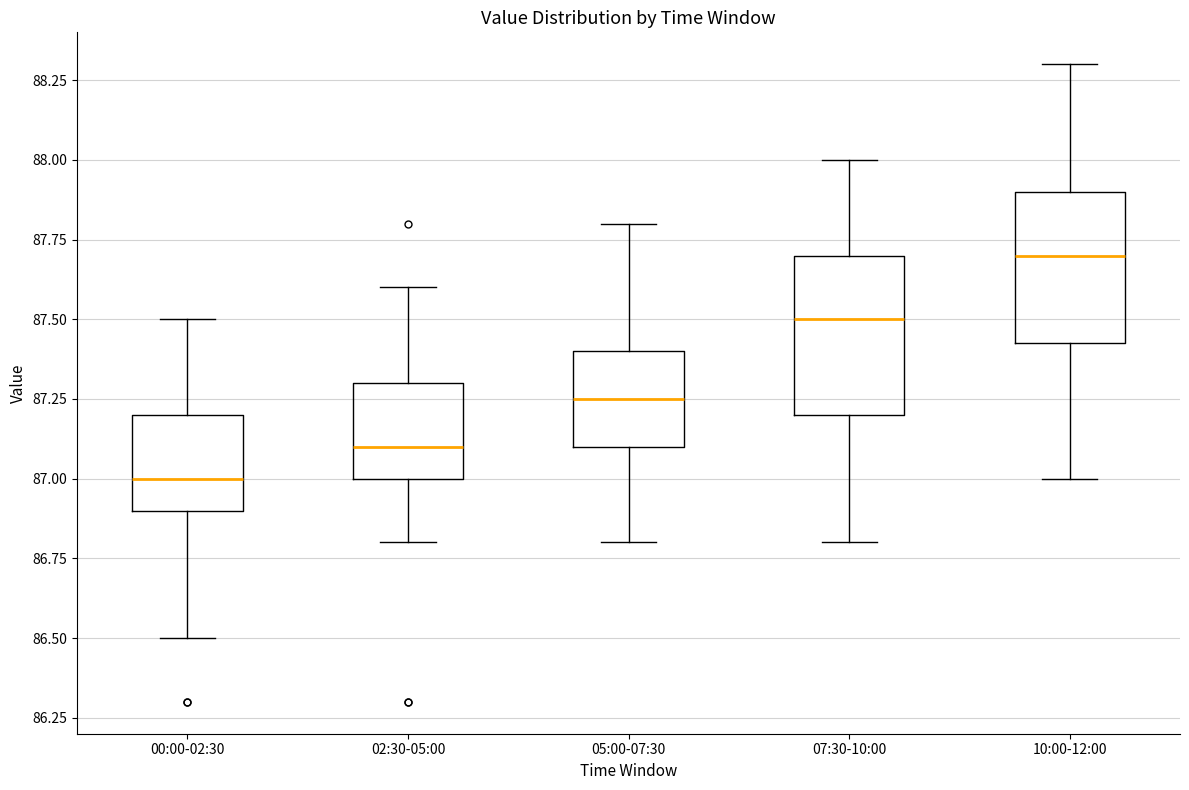

Where does the upper whisker of the box for 05:00-07:30 end on the y-axis? The values are not printed on the chart, so give them approximately, as read against the axis.

87.80